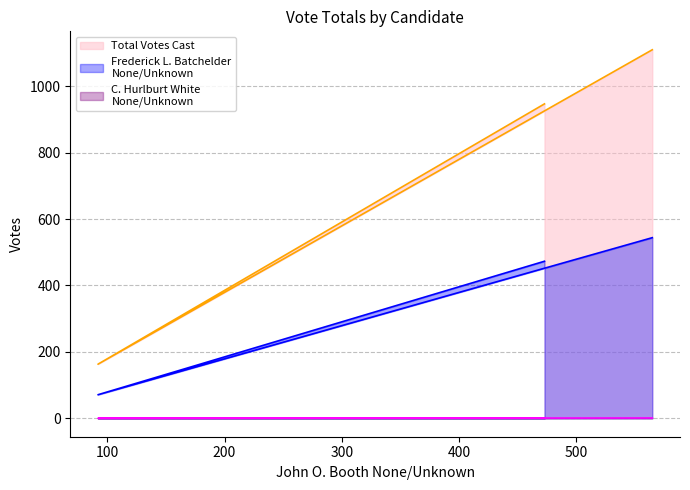

What are all the series names shown in the legend?

Frederick L. Batchelder
None/Unknown, Total Votes Cast, C. Hurlburt White
None/Unknown